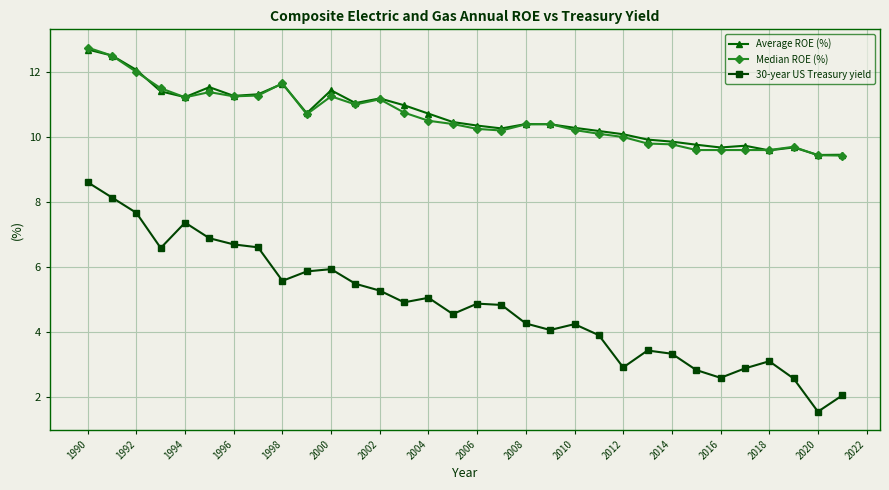

What is the maximum value shown in the chart?

12.8